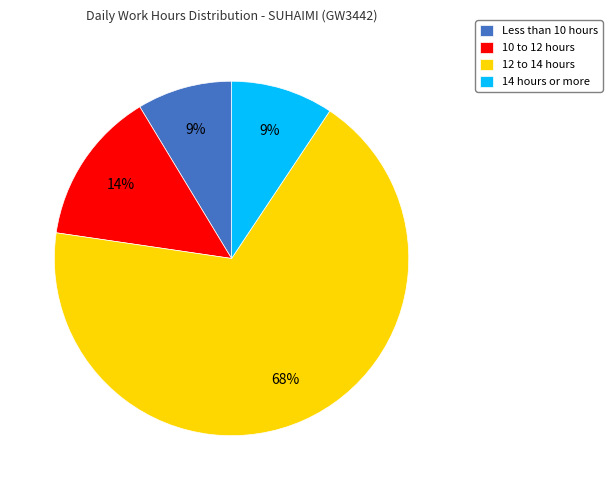

Do 14 hours or more and 10 to 12 hours together represent more than half of the pie?

No